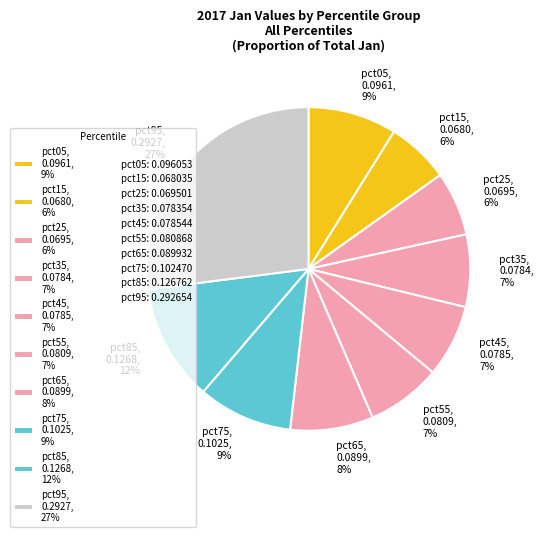

Is there a majority slice in this chart?

No